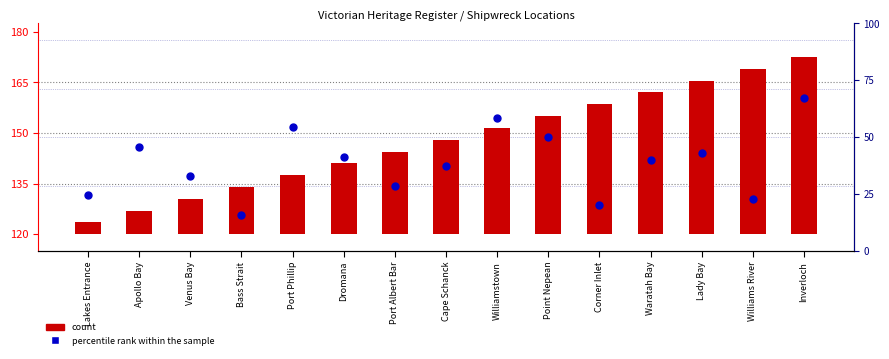

At how many categories does at least one series exceed 20?

15